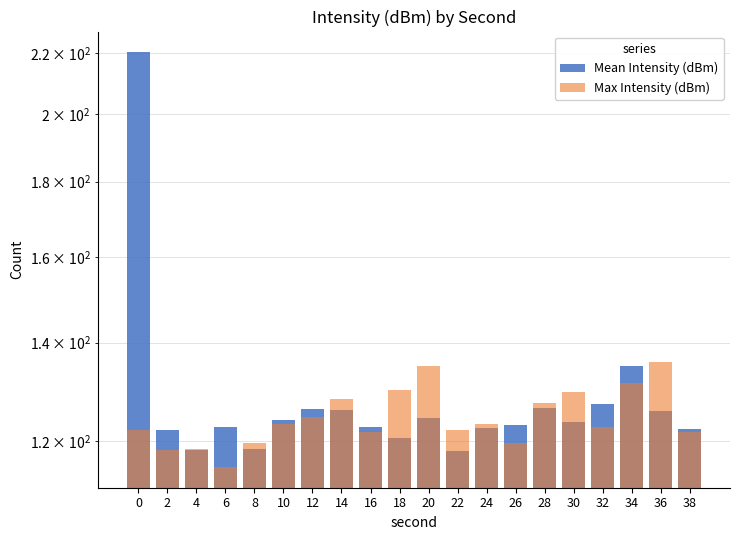

Which series changed the most between 20 and 38?

Max Intensity (dBm)